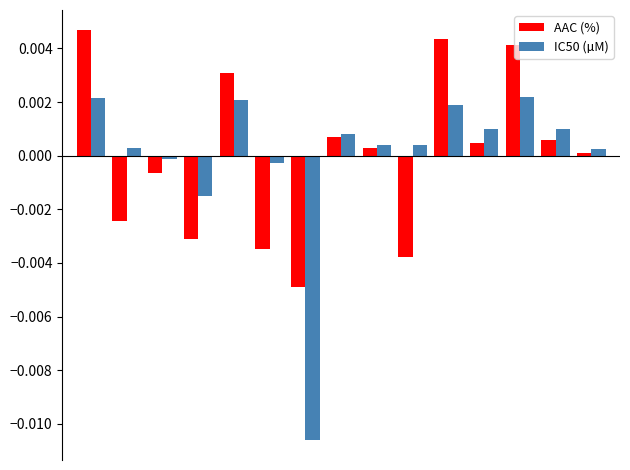

How many bars are there in each group?

2